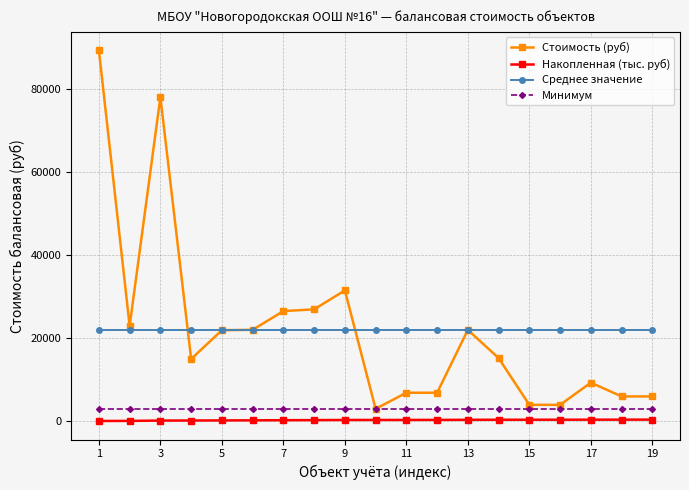

How many lines are shown in the chart?

4